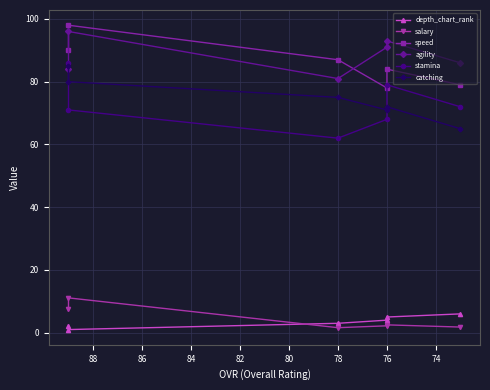

What is the sum of the agility values at 74 and 80?

189.0